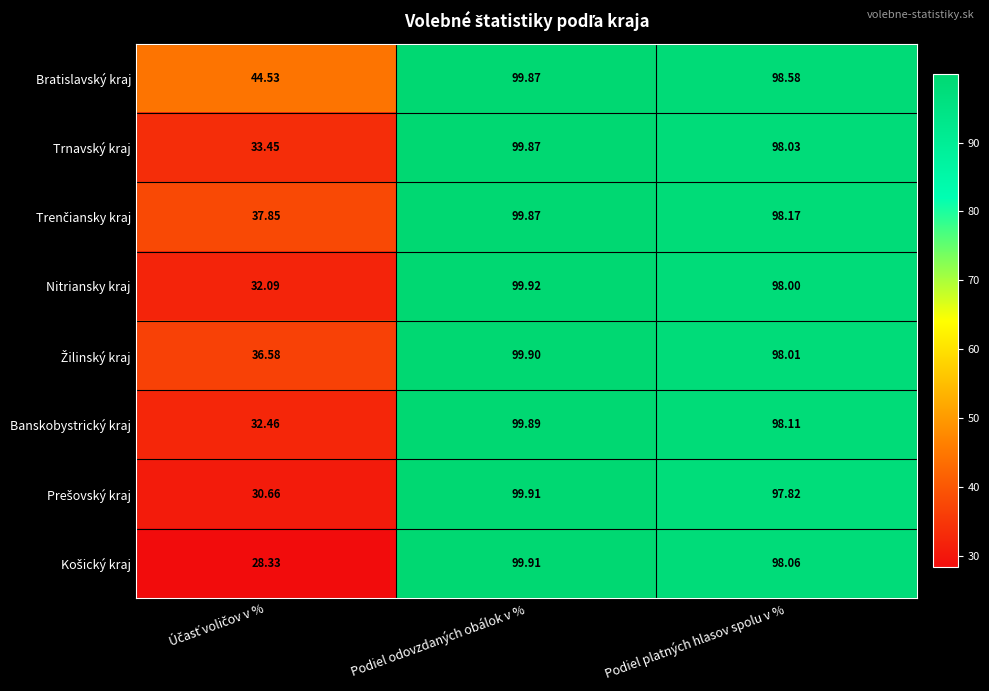

At which label does Nitriansky kraj first exceed 98?

Podiel odovzdaných obálok v %